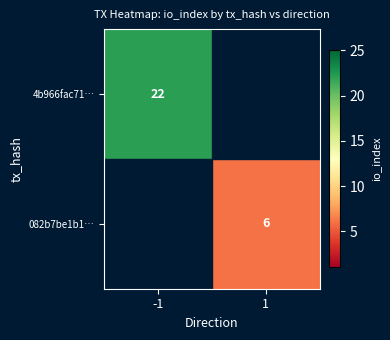

At which category is the sum across all series the highest?

-1